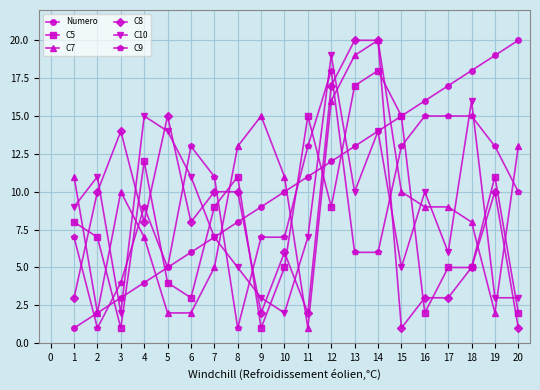

What is the average value of the C10 series?

9